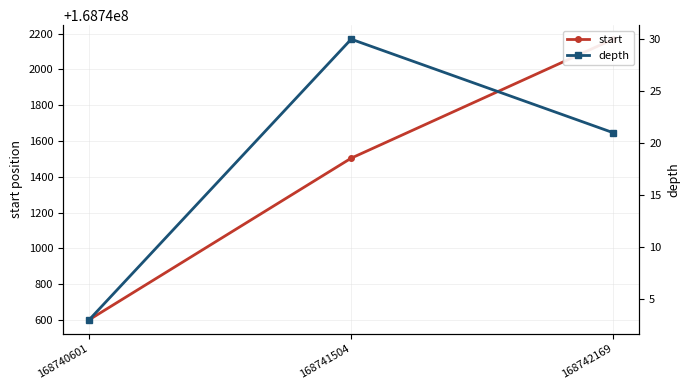

What is the average value of the depth series?

18